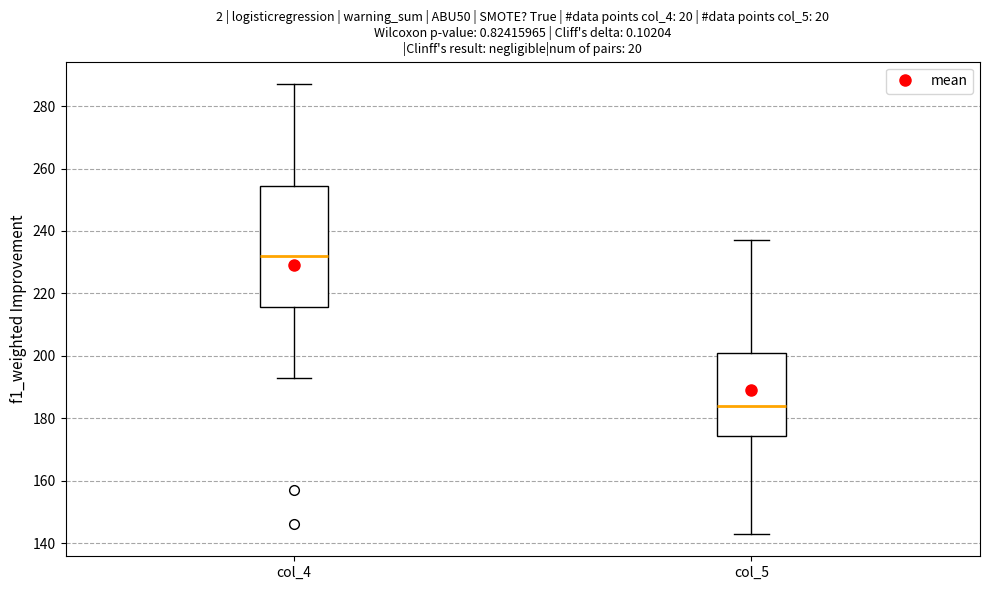

Which box is the tallest, from its lower edge to its upper edge?

col_4